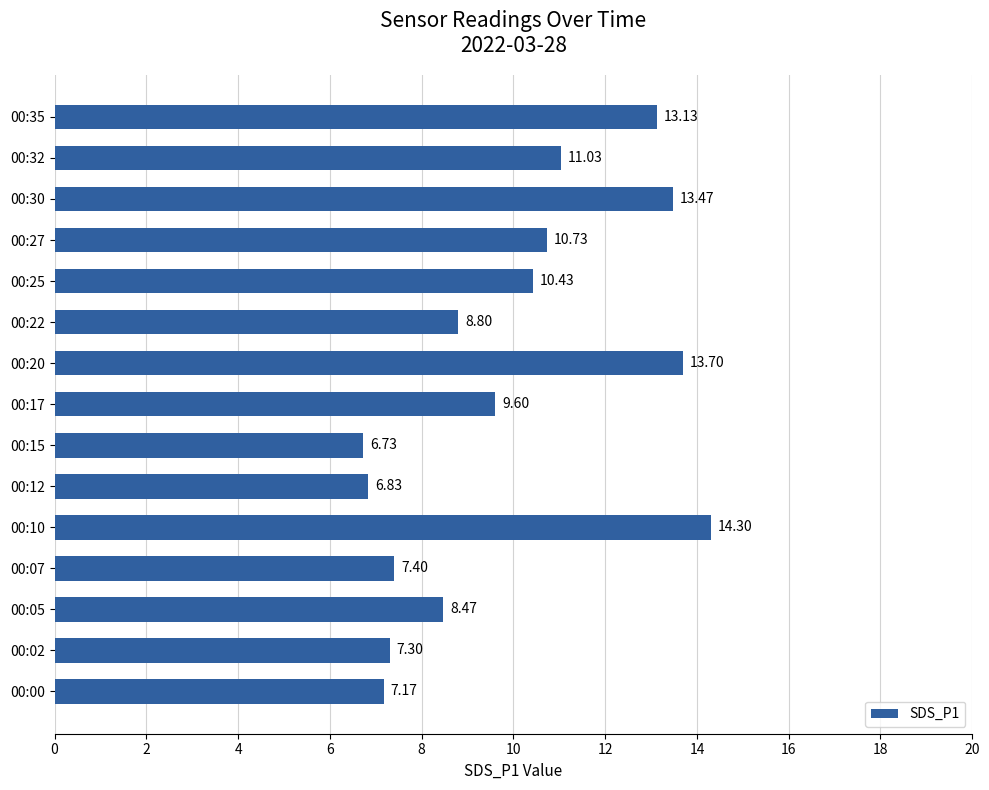

Rank the categories by value from highest to lowest.

00:10, 00:20, 00:30, 00:35, 00:32, 00:27, 00:25, 00:17, 00:22, 00:05, 00:07, 00:02, 00:00, 00:12, 00:15